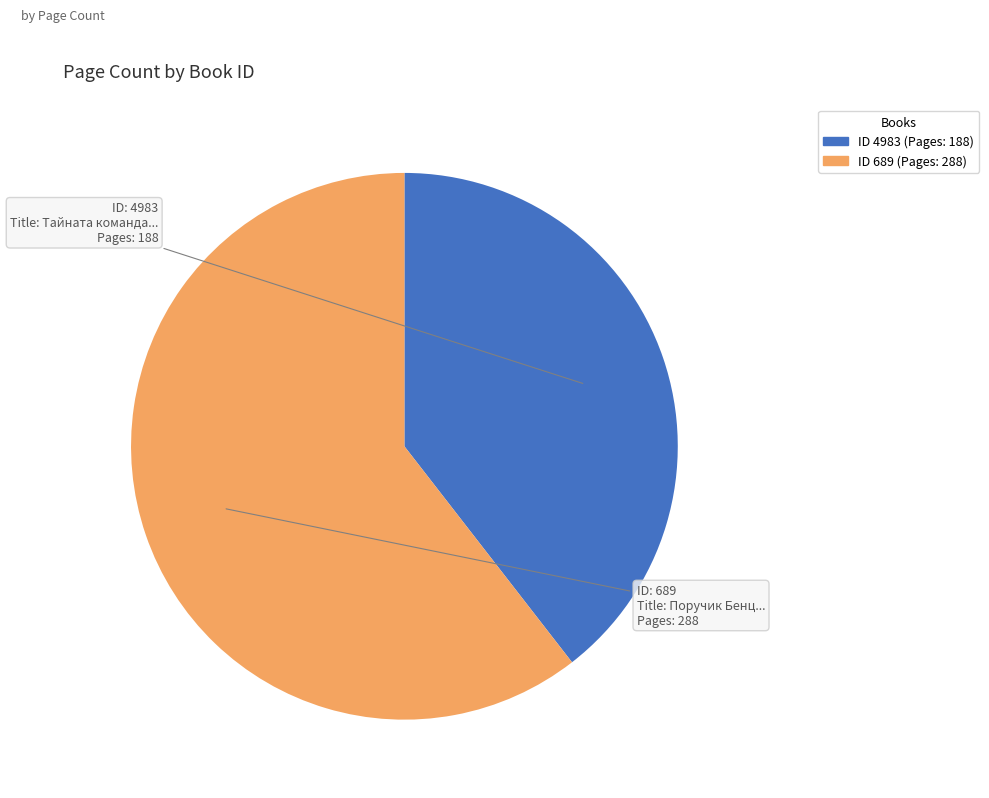

Does any single category account for the majority?

Yes